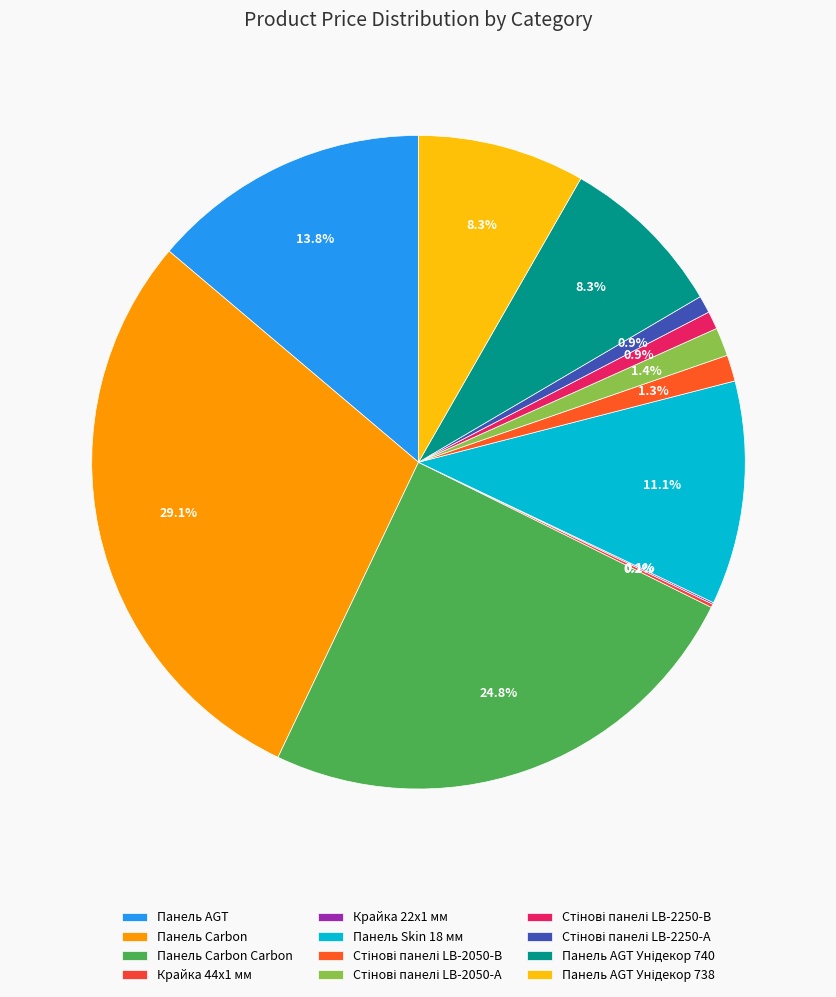

To the nearest percent, what portion does Стінові панелі LB-2050-В represent?

1%